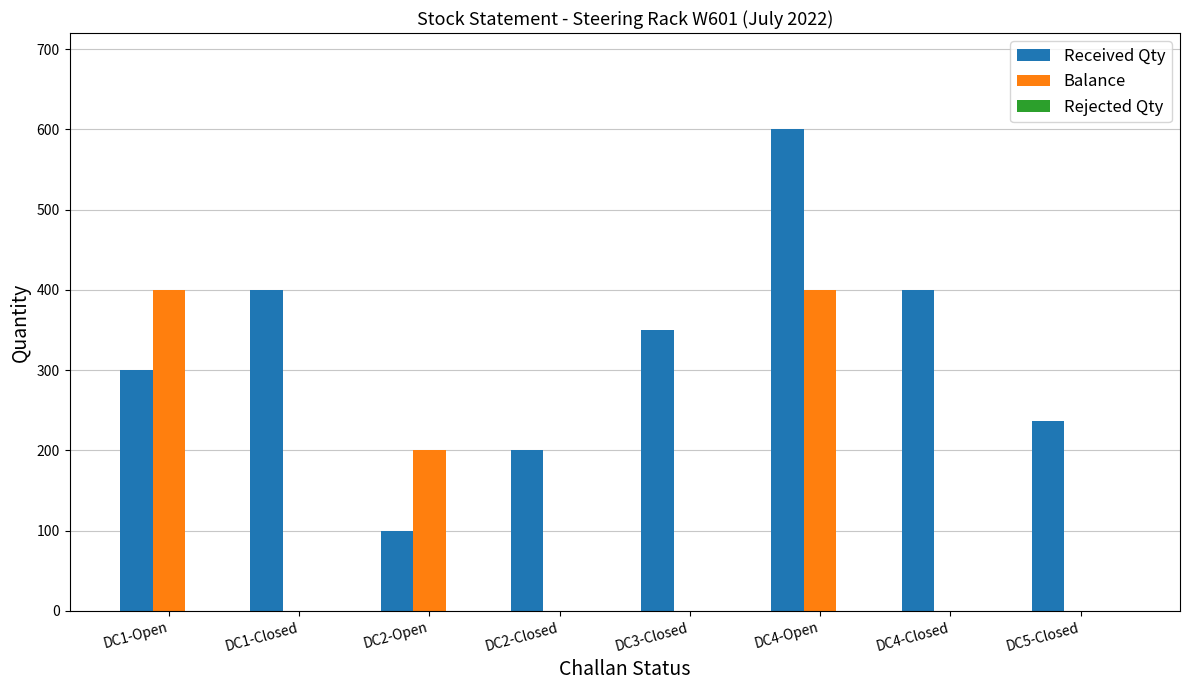

The value of Received Qty at DC2-Open is 100. True or false?

True